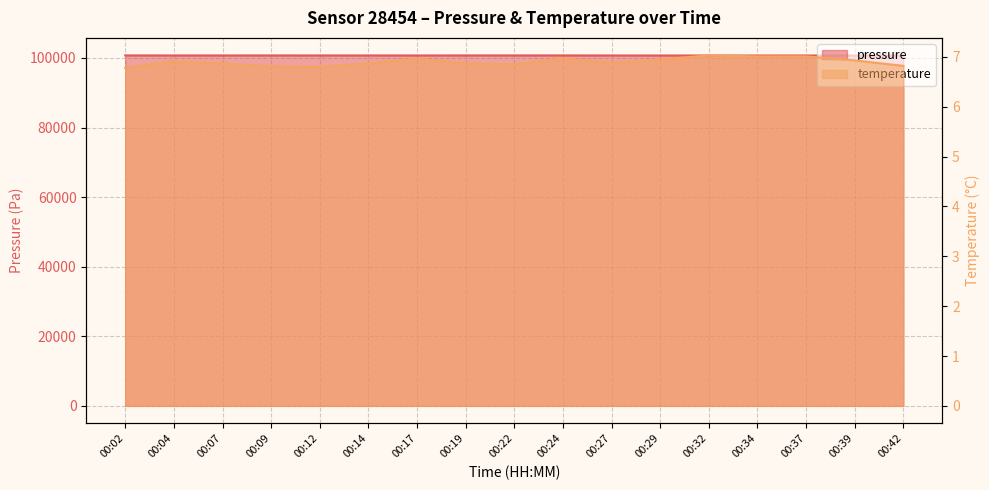

What is the difference between the maximum and second lowest values in the pressure series?

30.4